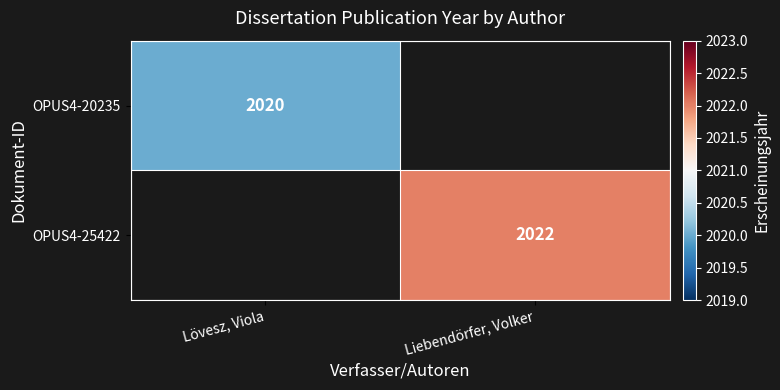

Is the value of OPUS4-25422 at Lövesz, Viola greater than the value of OPUS4-20235 at Liebendörfer, Volker?

No